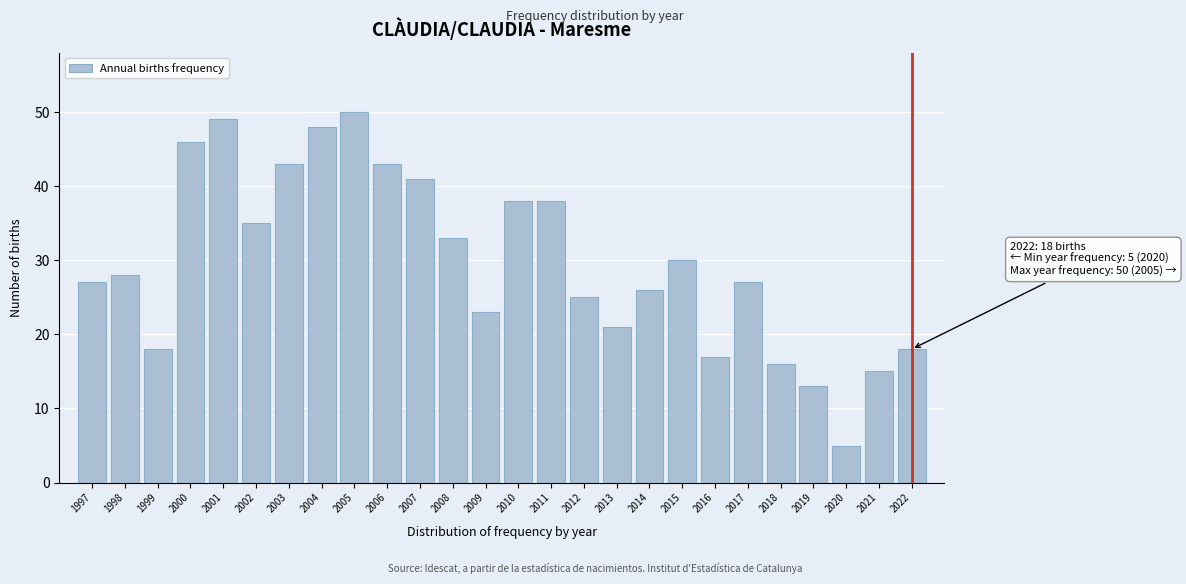

Reading left to right, list all the values displayed in this chart.

1997=27	1998=28	1999=18	2000=46	2001=49	2002=35	2003=43	2004=48	2005=50	2006=43	2007=41	2008=33	2009=23	2010=38	2011=38	2012=25	2013=21	2014=26	2015=30	2016=17	2017=27	2018=16	2019=13	2020=5	2021=15	2022=18